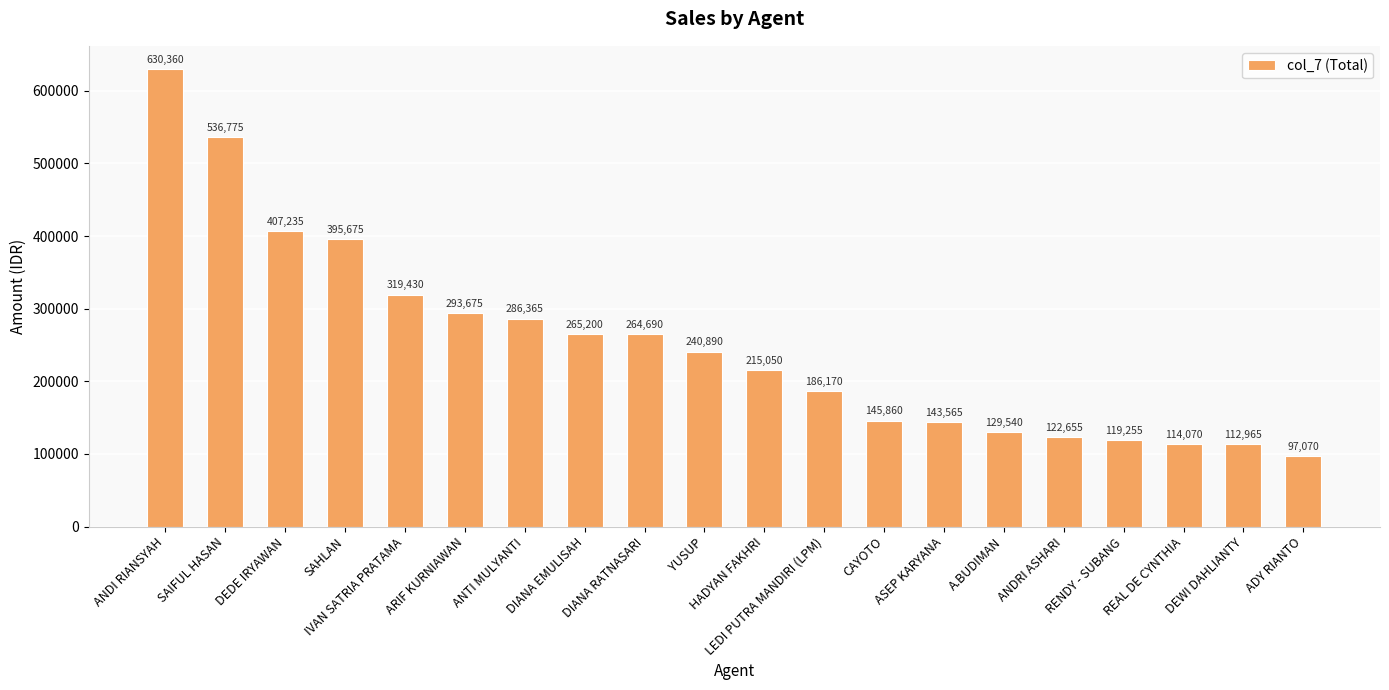

Reading left to right, transcribe all the data shown in this chart.

630360	536775	407235	395675	319430	293675	286365	265200	264690	240890	215050	186170	145860	143565	129540	122655	119255	114070	112965	97070